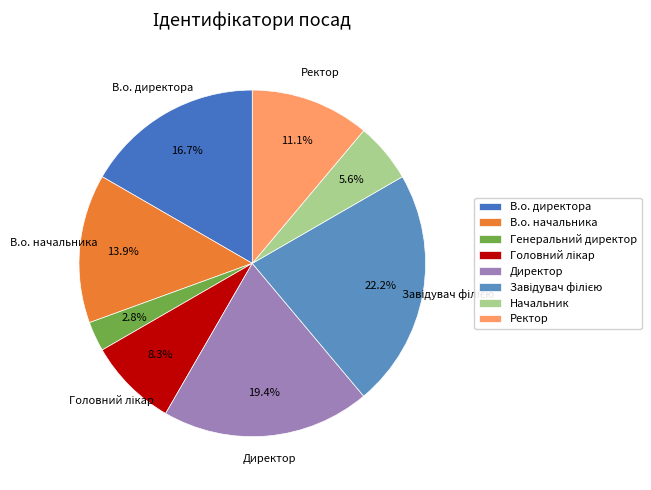

What percentage is the Начальник slice, to the nearest percent?

6%